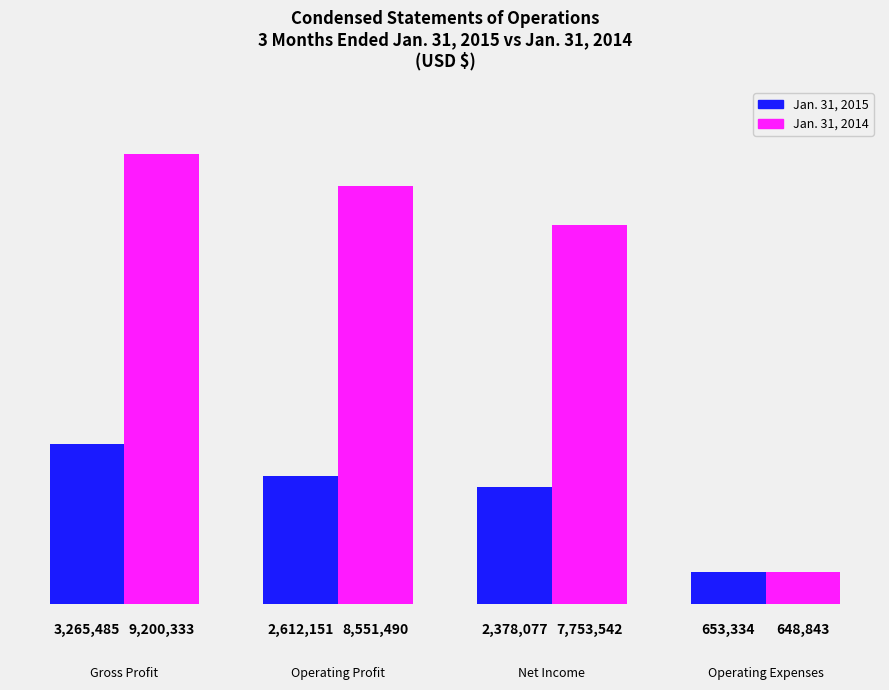

True or false: Jan. 31, 2014 has a value of 648843 at Operating Expenses.

True